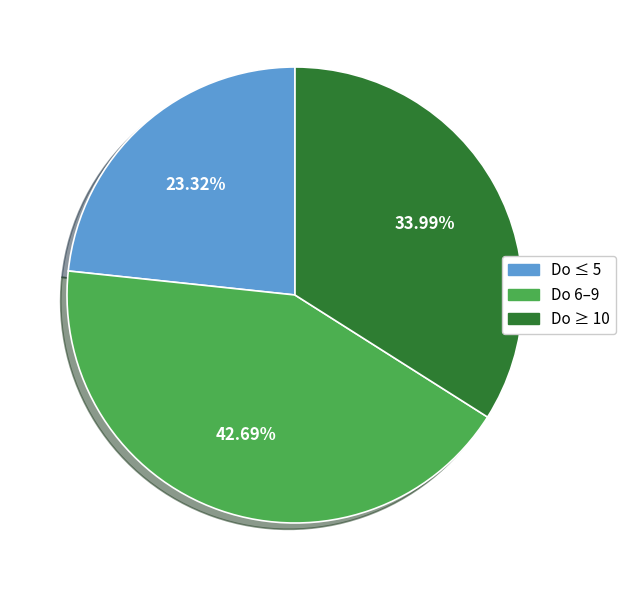

Which has a higher value, Do 6–9 or Do ≥ 10?

Do 6–9